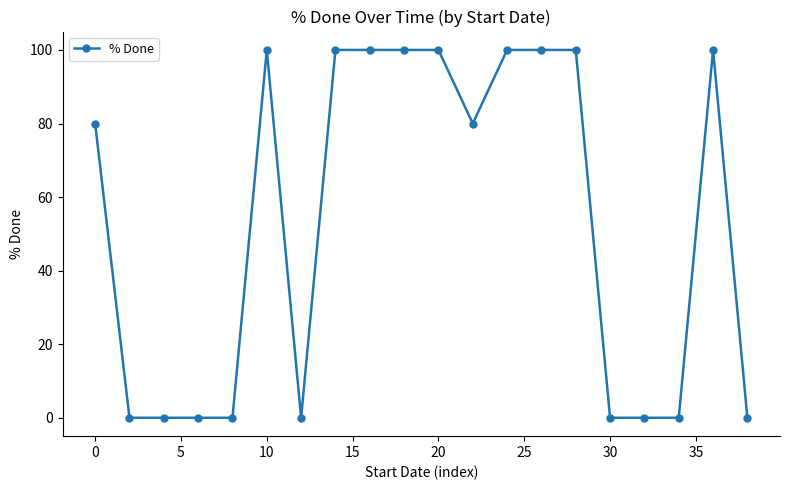

Reading right to left, transcribe all the data shown in this chart.

0	100	0	0	0	100	100	100	80	100	100	100	100	0	100	0	0	0	0	80